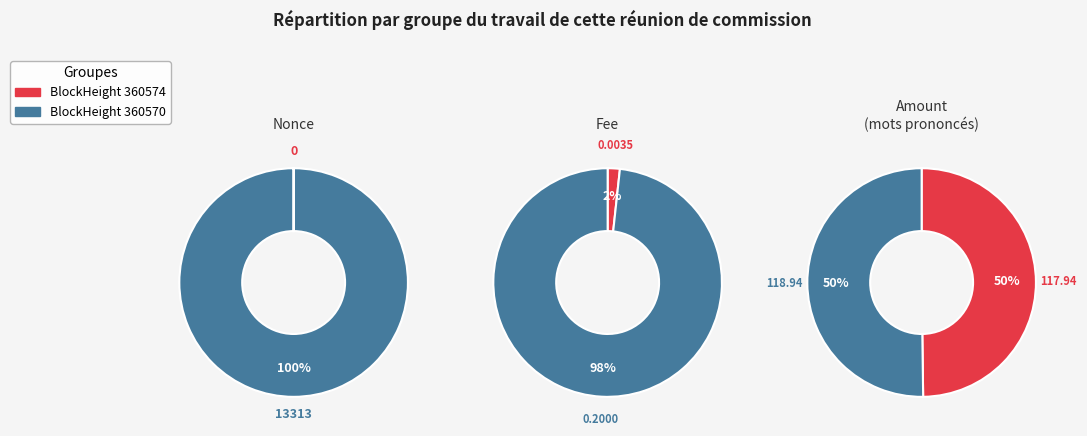

To the nearest percent, what is the average slice percentage?

50%